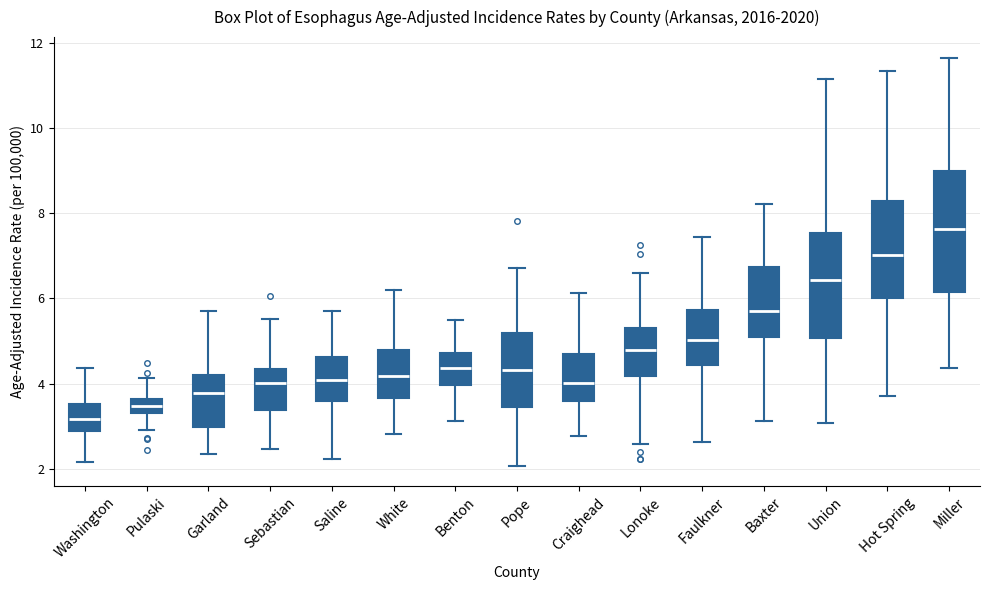

Comparing the boxes themselves (not the whiskers), which one is the tallest?

Miller